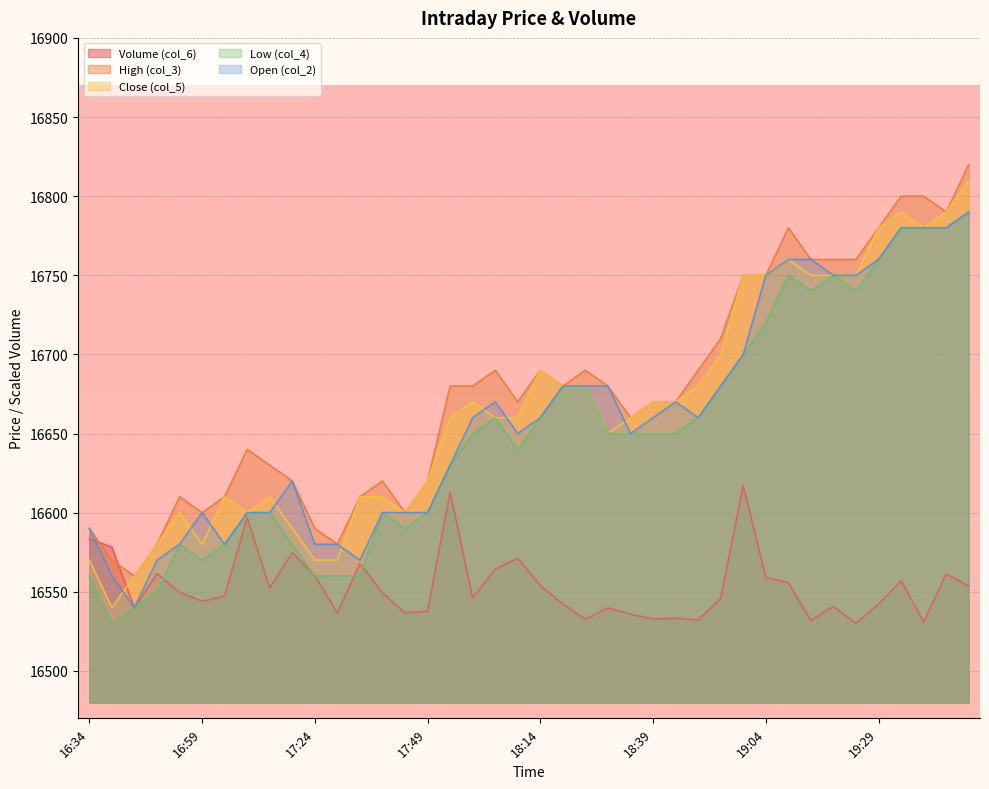

What is the difference between the maximum and minimum values in the High (col_3) series?

260.0